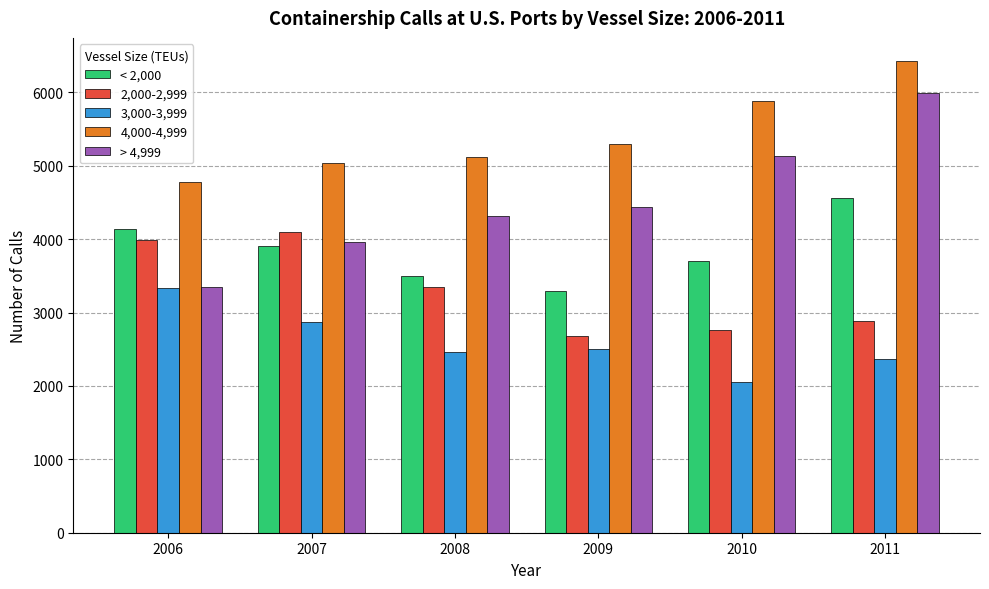

How many bars are there in each group?

5